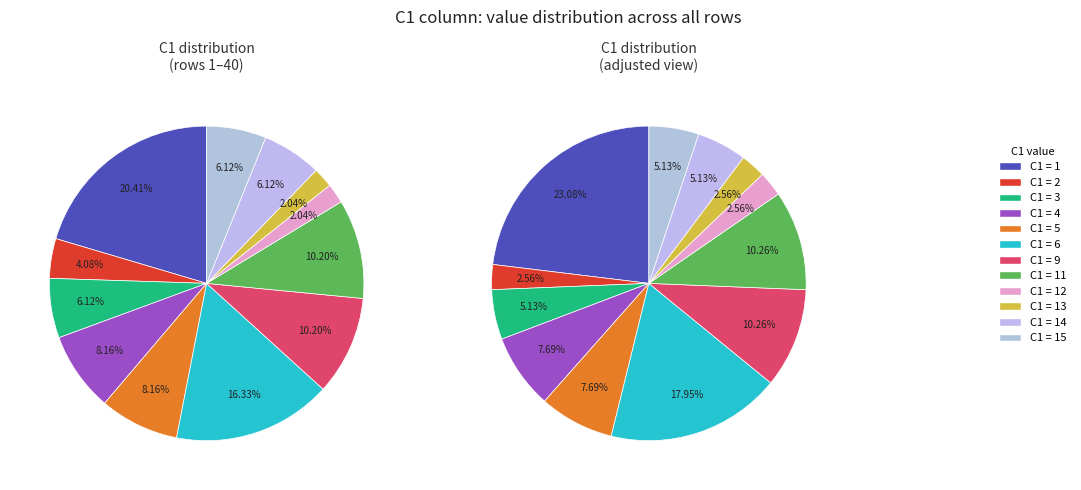

Is it true that 13 is 1% of the pie?

False